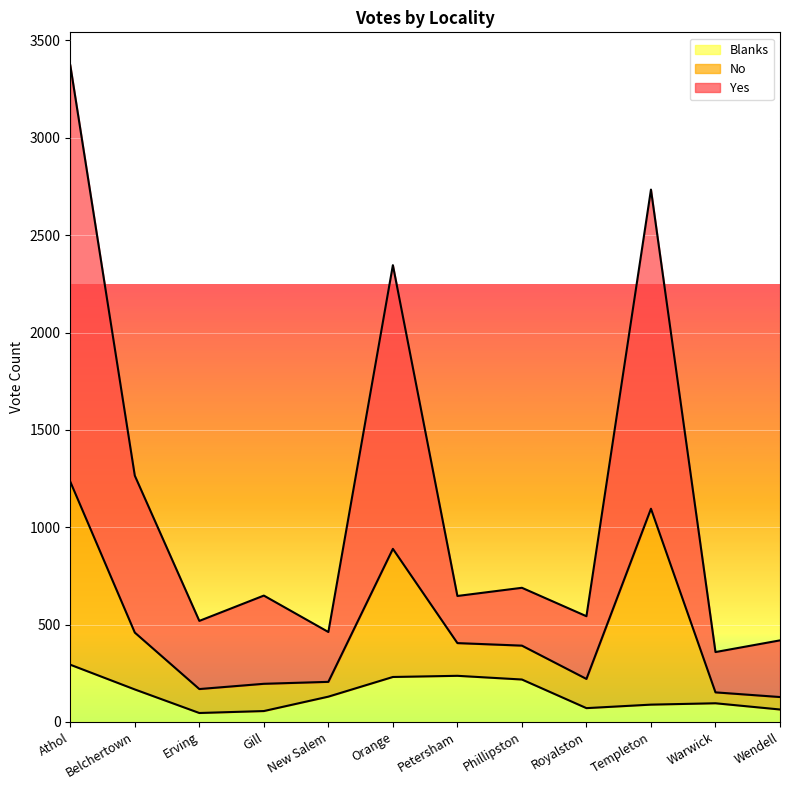

Is it true that Blanks equals 89 at Templeton?

True